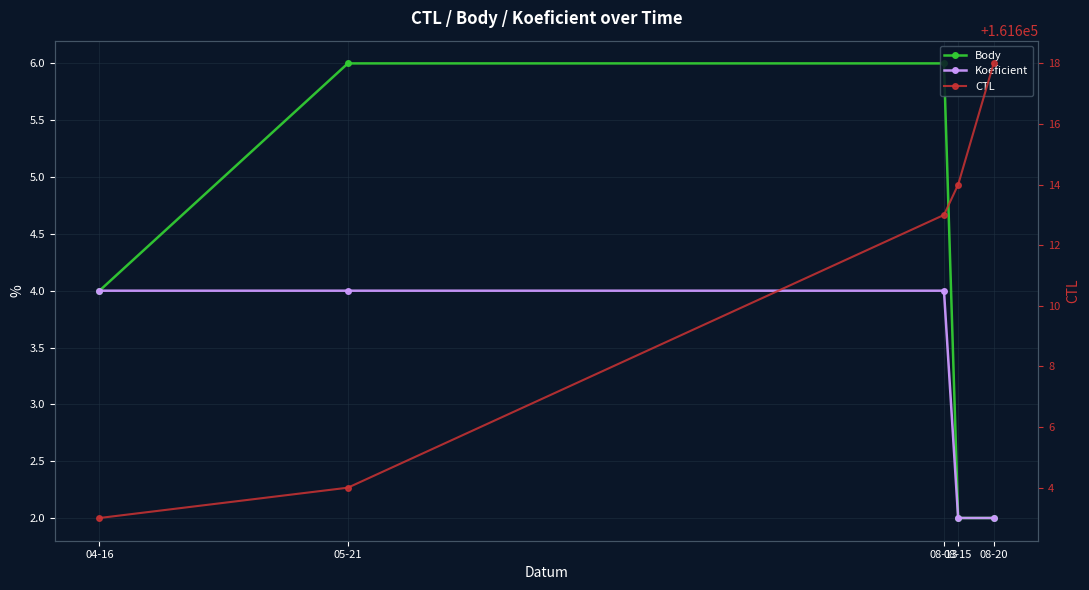

At how many categories does at least one series exceed 141658?

5